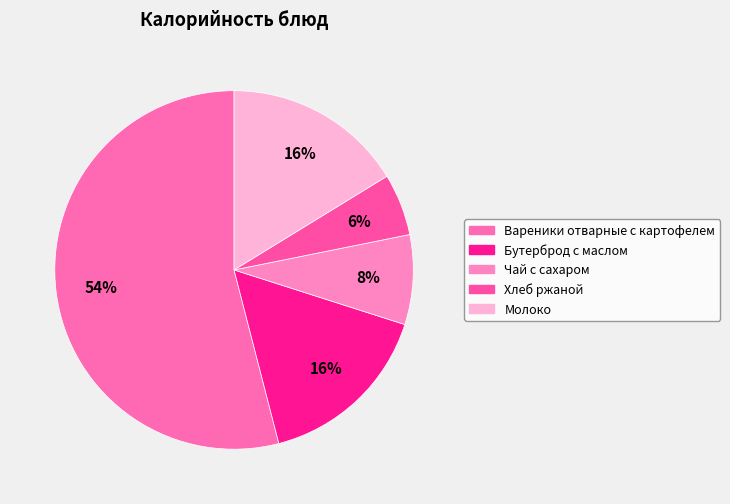

True or false: Чай с сахаром accounts for 2% of the total.

False